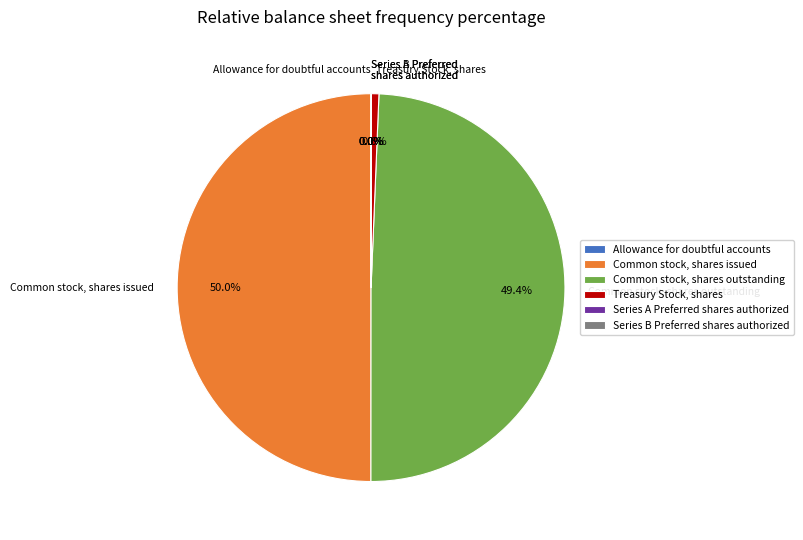

How much of the chart is everything except Common stock, shares issued?

50.0%